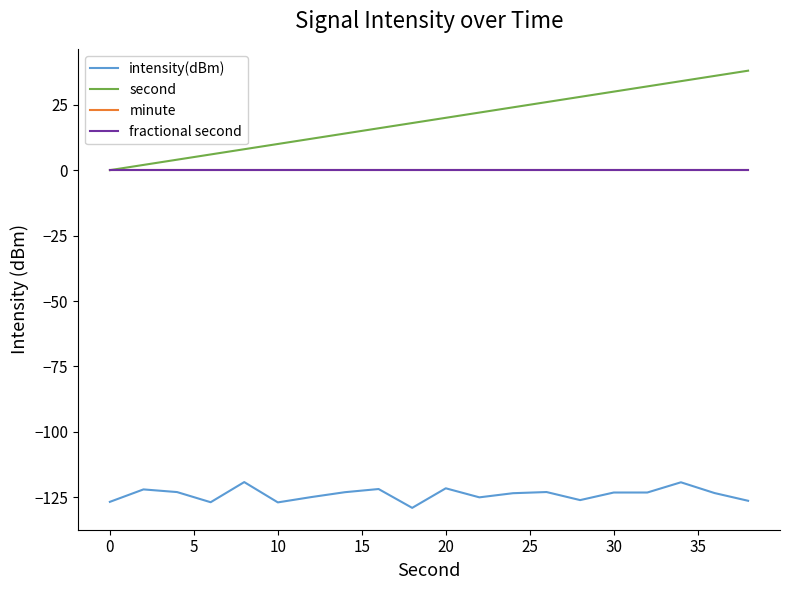

Does the chart display data point markers on the line(s)?

No